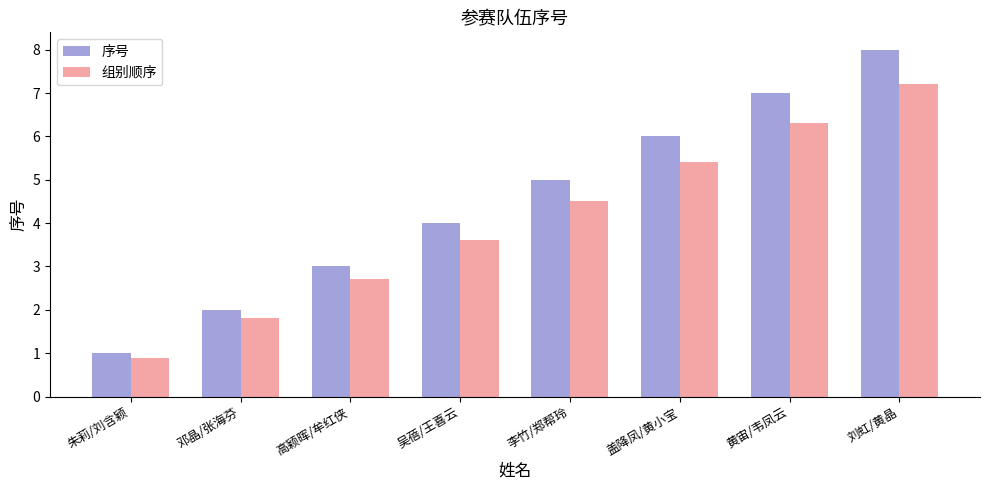

What is the sum of the 组别顺序 values at 吴蓓/王喜云 and 黄宙/韦凤云?

9.9